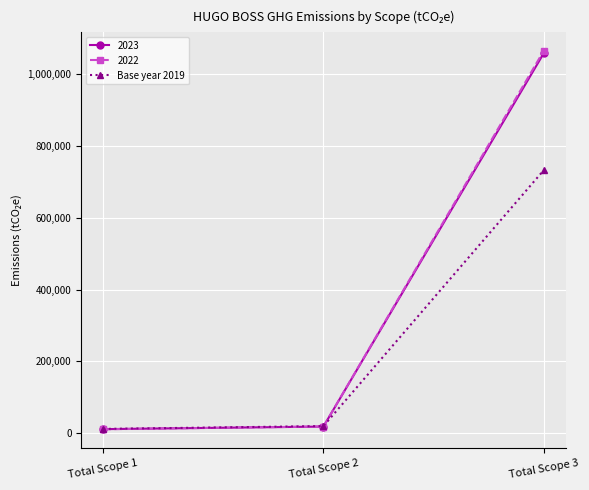

What is the greatest value displayed?

1063612